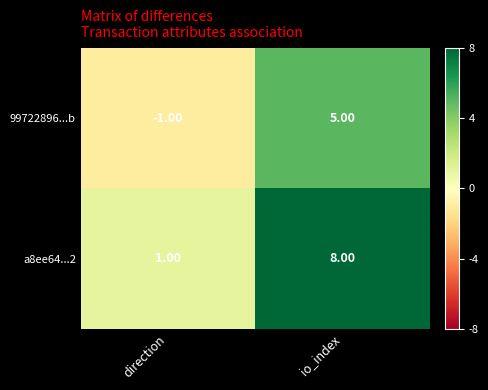

At io_index, list the series in order from largest to smallest.

a8ee64...2, 99722896...b